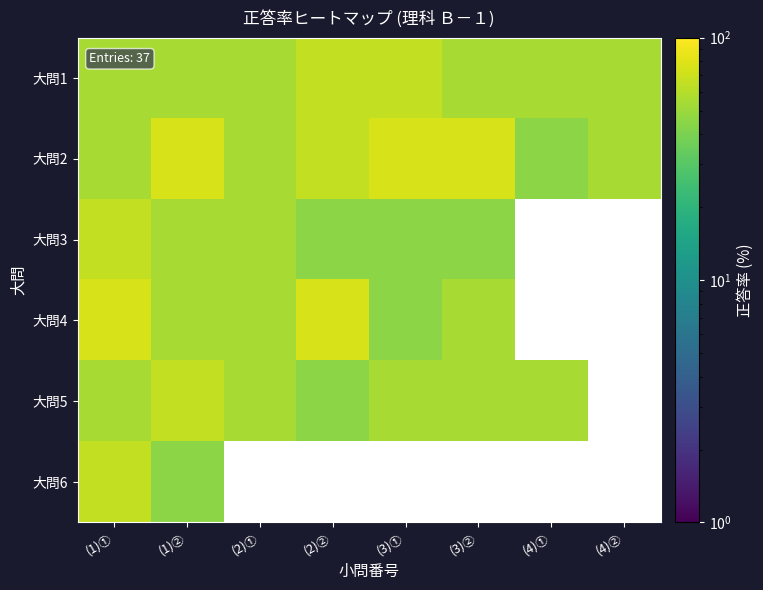

At which label is 大問3 closest to 55?

(1)②